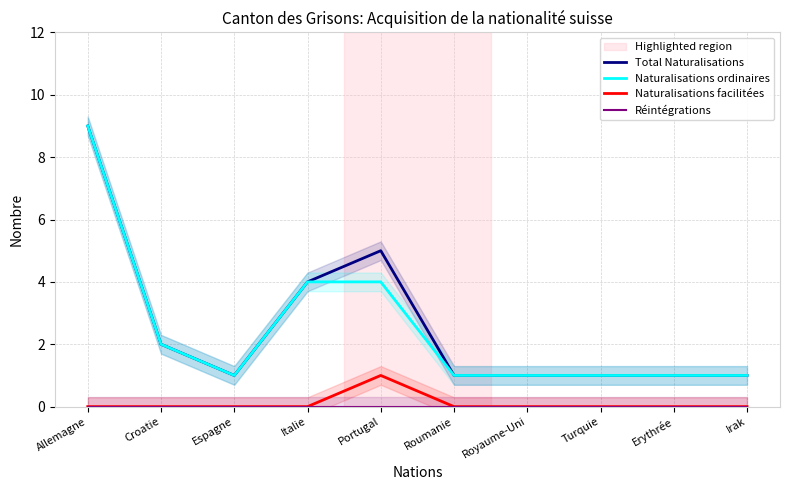

Which has a higher value, Roumanie or Erythrée?

Roumanie